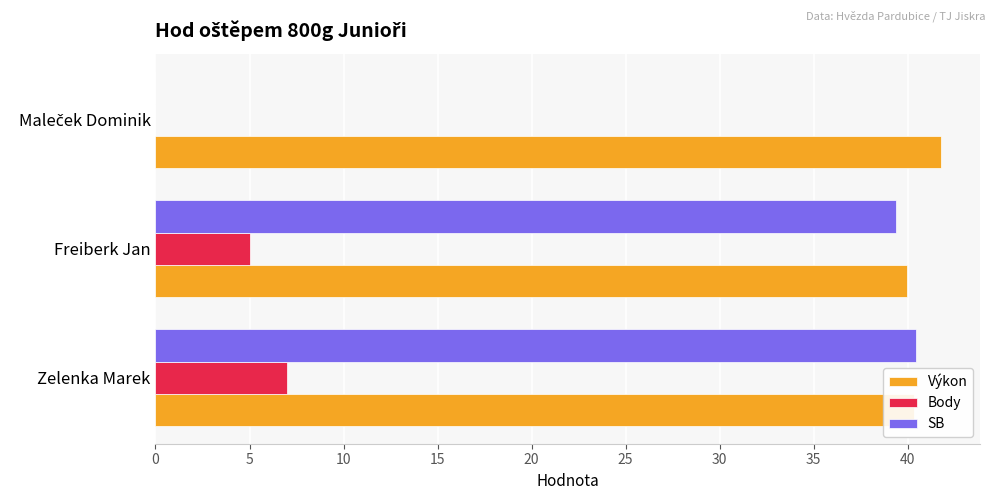

What is the approximate value of SB at Freiberk Jan?

39.4